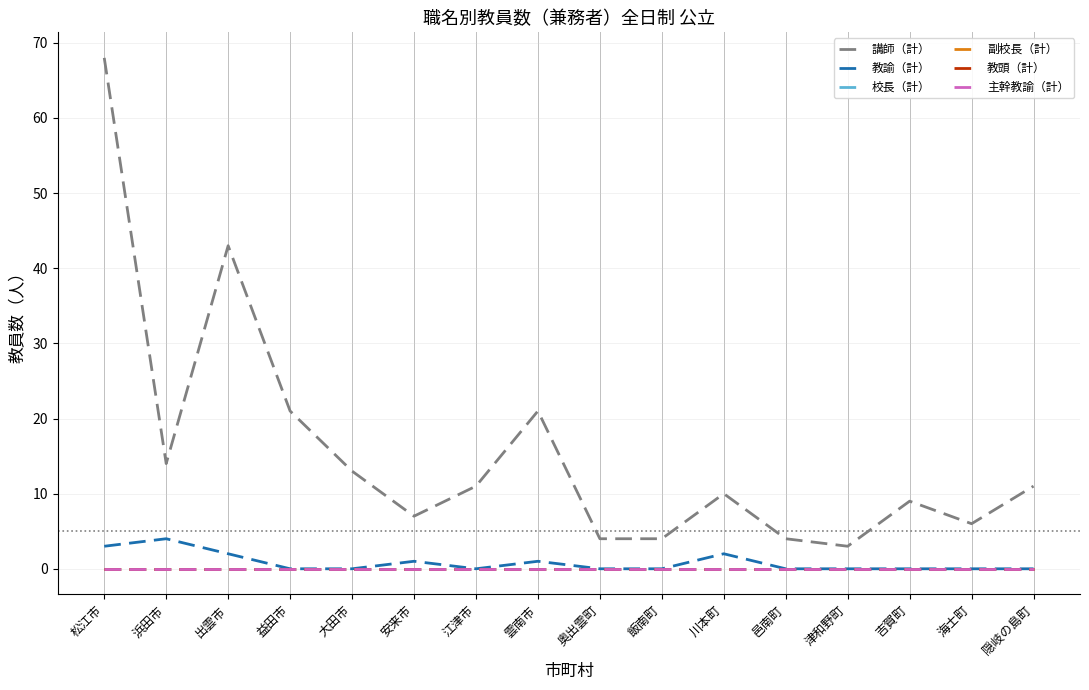

Does the chart display data point markers on the line(s)?

No